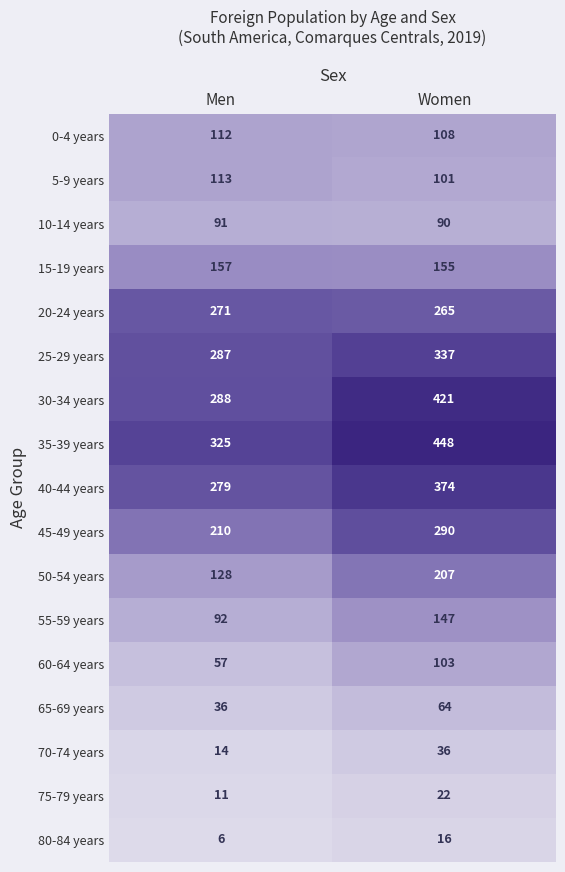

What is the sum of all 20-24 years values?

536